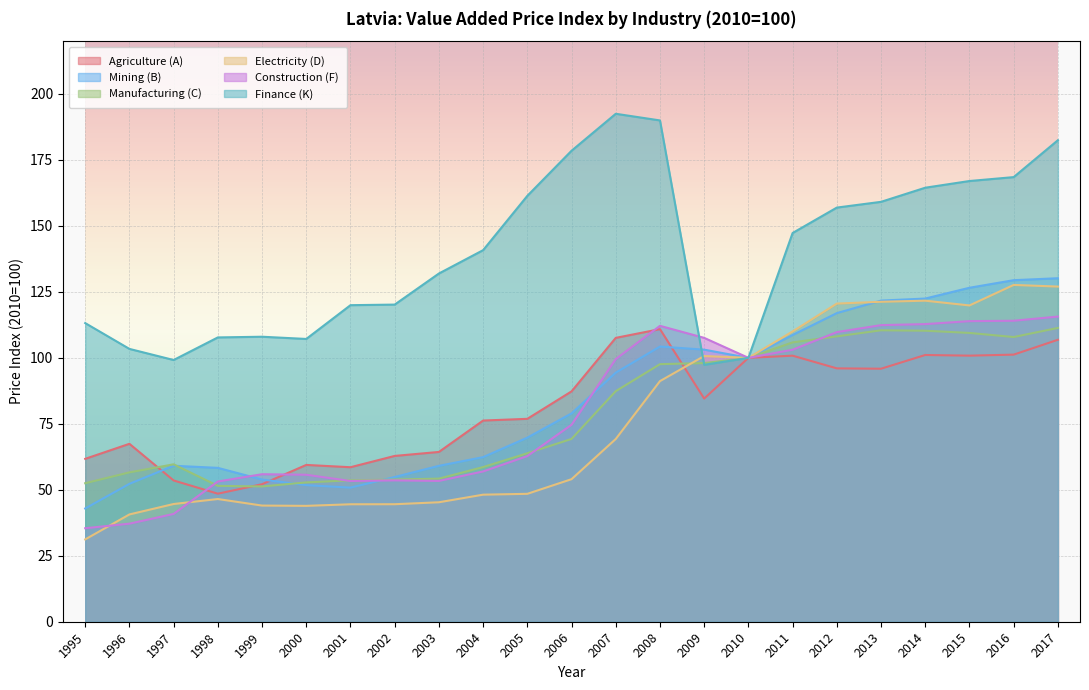

Where do Finance (K) and Manufacturing (C) first cross each other?

2008 and 2009